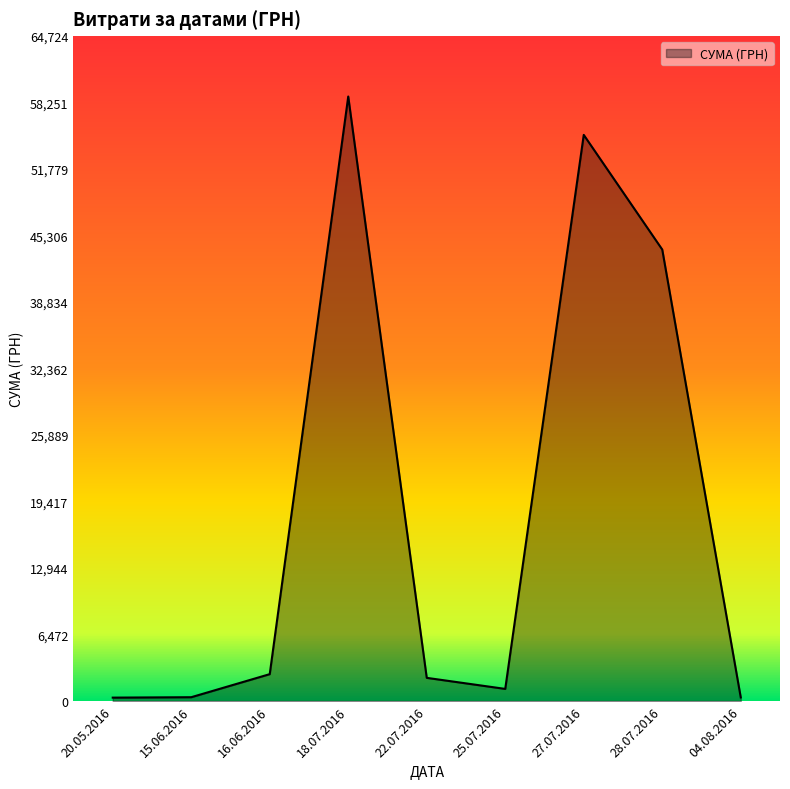

Which has a higher value, 22.07.2016 or 18.07.2016?

18.07.2016